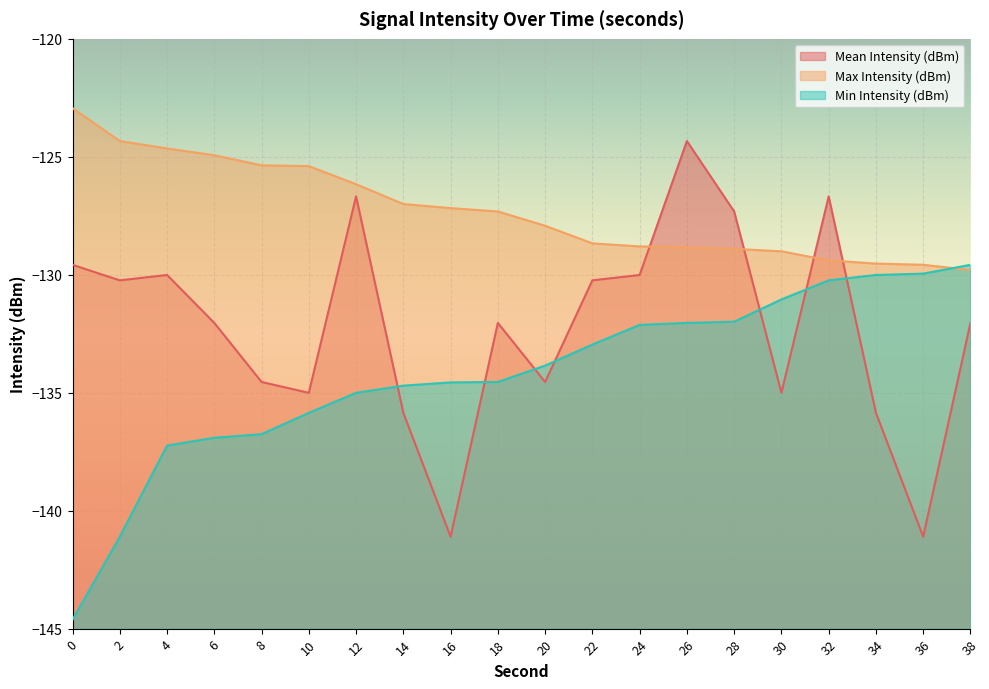

True or false: Max Intensity (dBm) and Min Intensity (dBm) intersect in this chart.

True